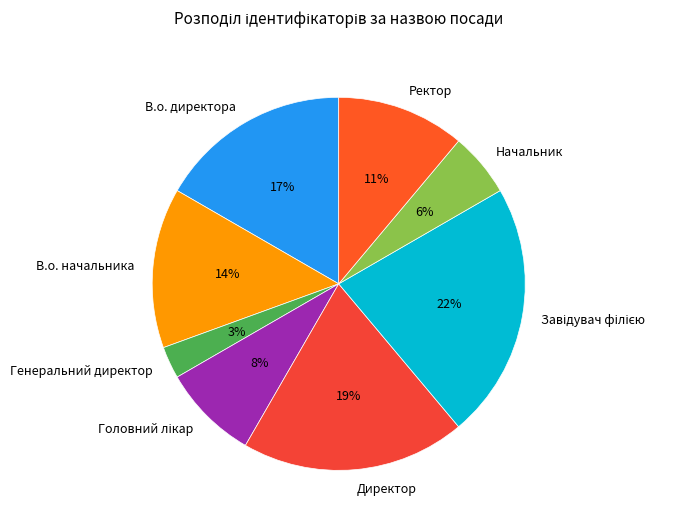

Combined, do Генеральний директор and В.о. начальника account for over 50%?

No